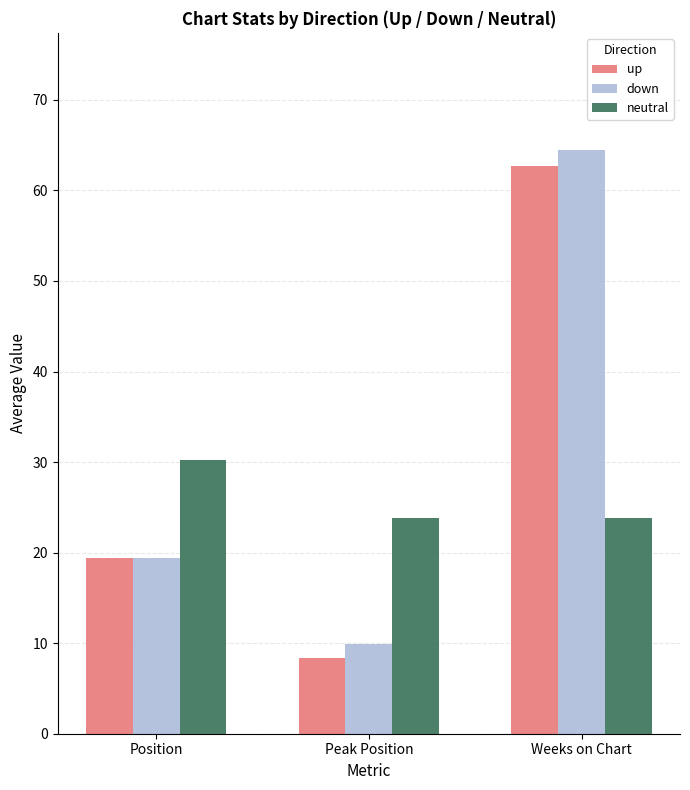

At which label does down first exceed 19?

Position